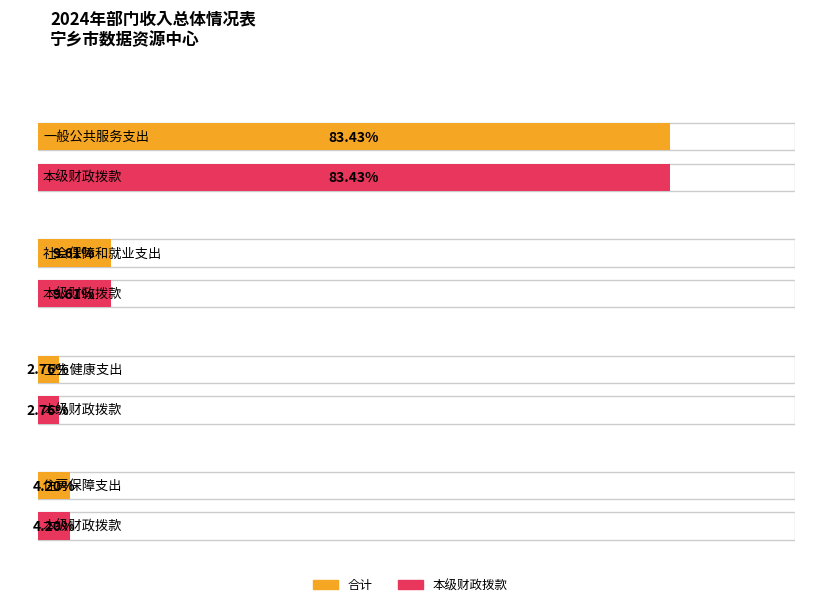

Which label corresponds to the smallest value in the chart?

卫生健康支出